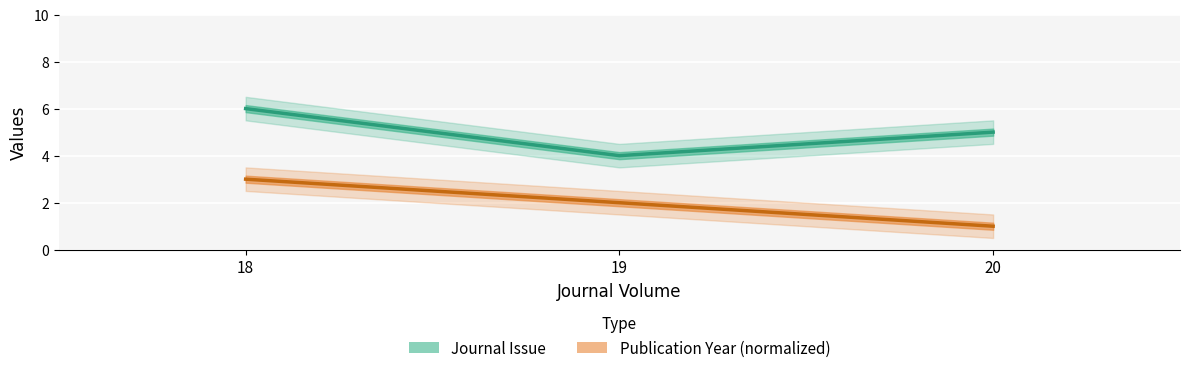

True or false: Publication Year has a value of 1 at 20.

True